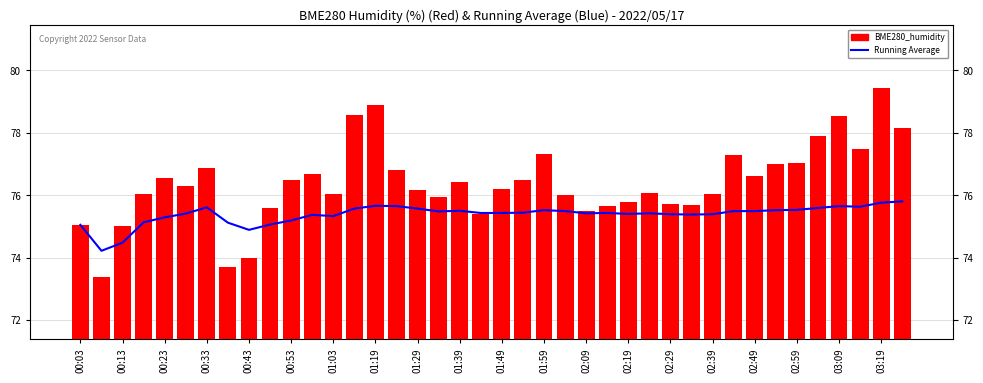

Is the value of Running Average at 01:59 greater than the value of BME280_humidity at 01:59?

No